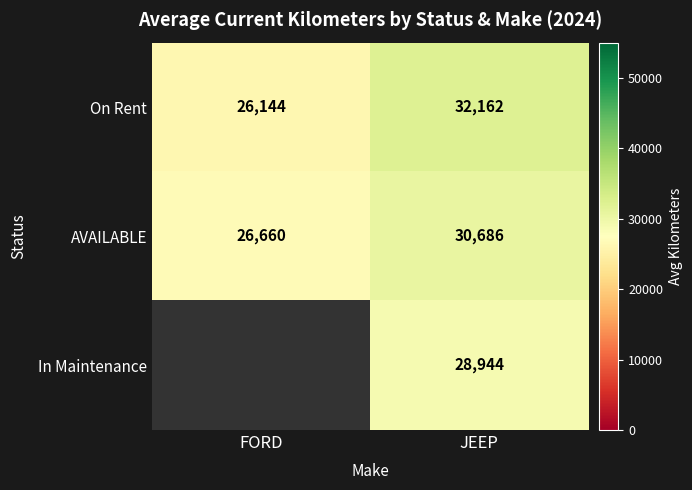

Rank the series at JEEP from lowest to highest value.

In Maintenance, AVAILABLE, On Rent